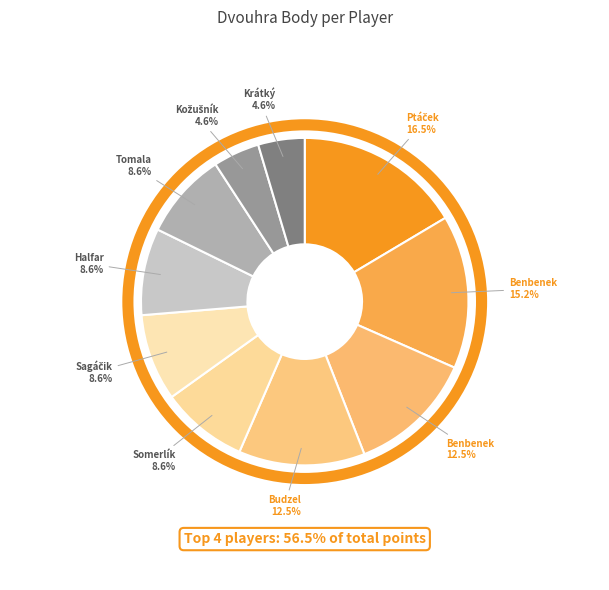

Count the number of slices in the pie.

10